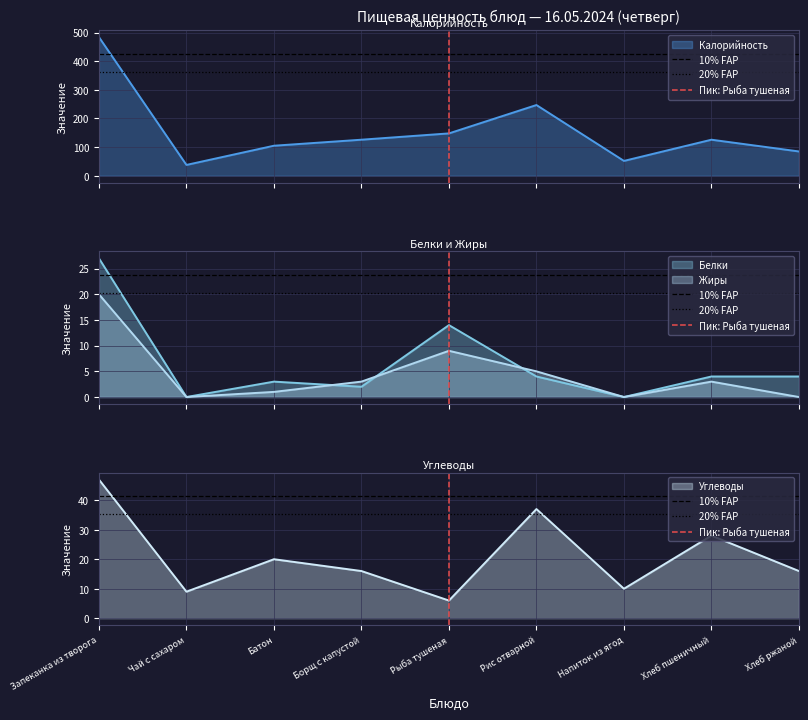

Which category has the highest value in the Углеводы series?

Запеканка из творога